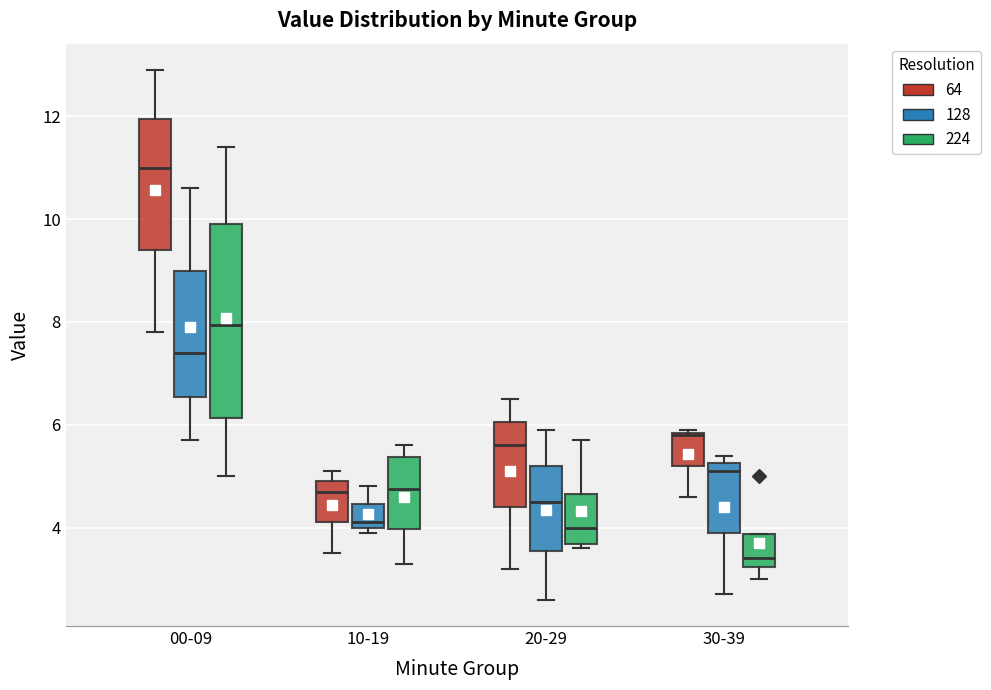

Reading left to right, read every box against the y-axis: the position of its median line, the range the box covers, and the ends of its whiskers. The values are not printed on the chart, so give them approximately, as read against the axis.

00-09 (64): median 11.0, box 9.4 to 12.0, whiskers 7.8 to 13.0
00-09 (128): median 7.4, box 6.6 to 9.0, whiskers 5.8 to 10.6
00-09 (224): median 8.0, box 6.2 to 10.0, whiskers 5.0 to 11.4
10-19 (64): median 4.8, box 4.2 to 5.0, whiskers 3.6 to 5.2
10-19 (128): median 4.2, box 4.0 to 4.4, whiskers 4.0 (just below the box's lower edge) to 4.8
10-19 (224): median 4.8, box 4.0 to 5.4, whiskers 3.4 to 5.6
20-29 (64): median 5.6, box 4.4 to 6.0, whiskers 3.2 to 6.6
20-29 (128): median 4.6, box 3.6 to 5.2, whiskers 2.6 to 6.0
20-29 (224): median 4.0, box 3.6 to 4.6, whiskers 3.6 (just below the box's lower edge) to 5.8
30-39 (64): median 5.8, box 5.2 to 5.8, whiskers 4.6 to 6.0
30-39 (128): median 5.2 (just below the box's upper edge), box 4.0 to 5.2, whiskers 2.8 to 5.4
30-39 (224): median 3.4, box 3.2 to 3.8, whiskers 3.0 to 3.8